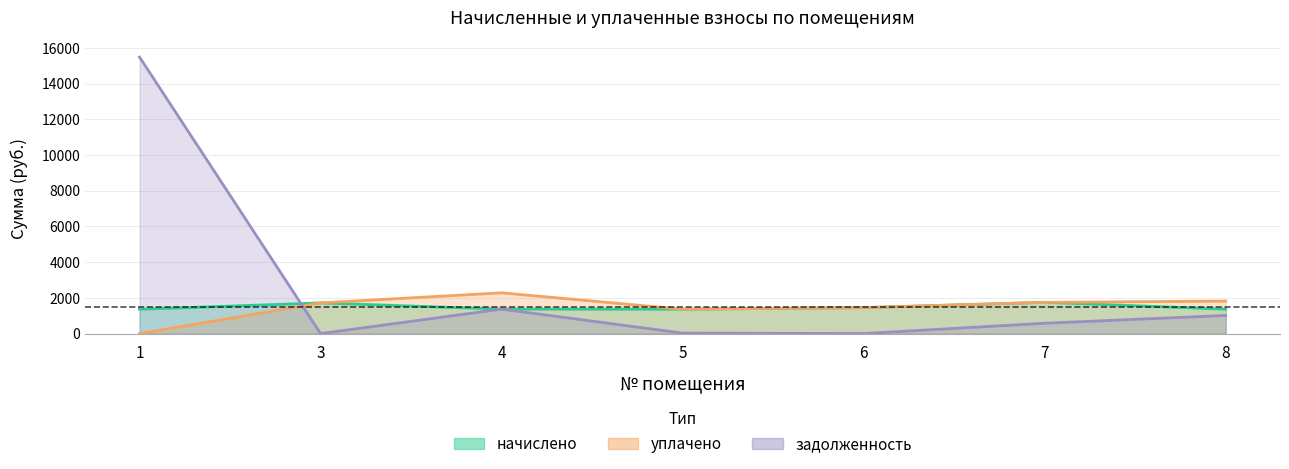

How many data points in уплачено are less than 1719?

3